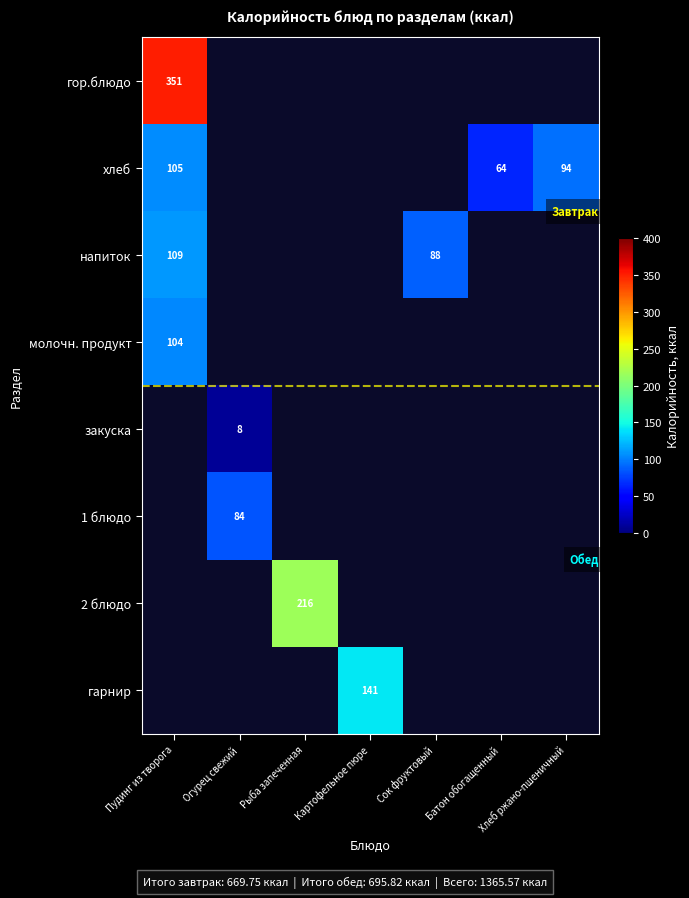

What is the minimum value shown in the chart?

8.5